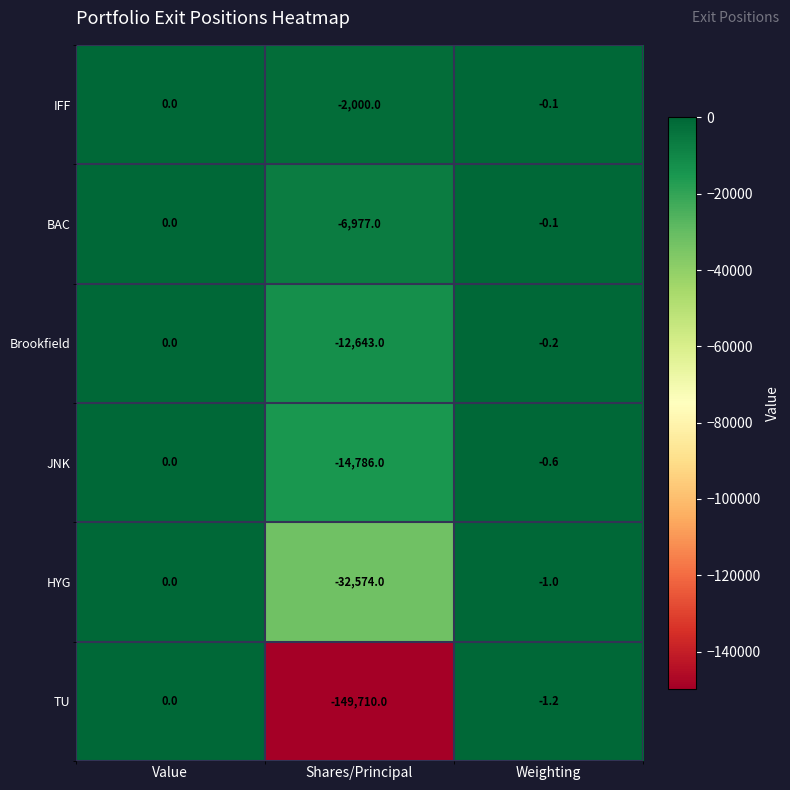

Reading right to left, what are all the values shown in this chart?

IFF: Weighting=-0.1	Shares/Principal=-2000.0	Value=0.0
BAC: Weighting=-0.1	Shares/Principal=-6977.0	Value=0.0
Brookfield: Weighting=-0.2	Shares/Principal=-12643.0	Value=0.0
JNK: Weighting=-0.6	Shares/Principal=-14786.0	Value=0.0
HYG: Weighting=-1.0	Shares/Principal=-32574.0	Value=0.0
TU: Weighting=-1.2	Shares/Principal=-149710.0	Value=0.0